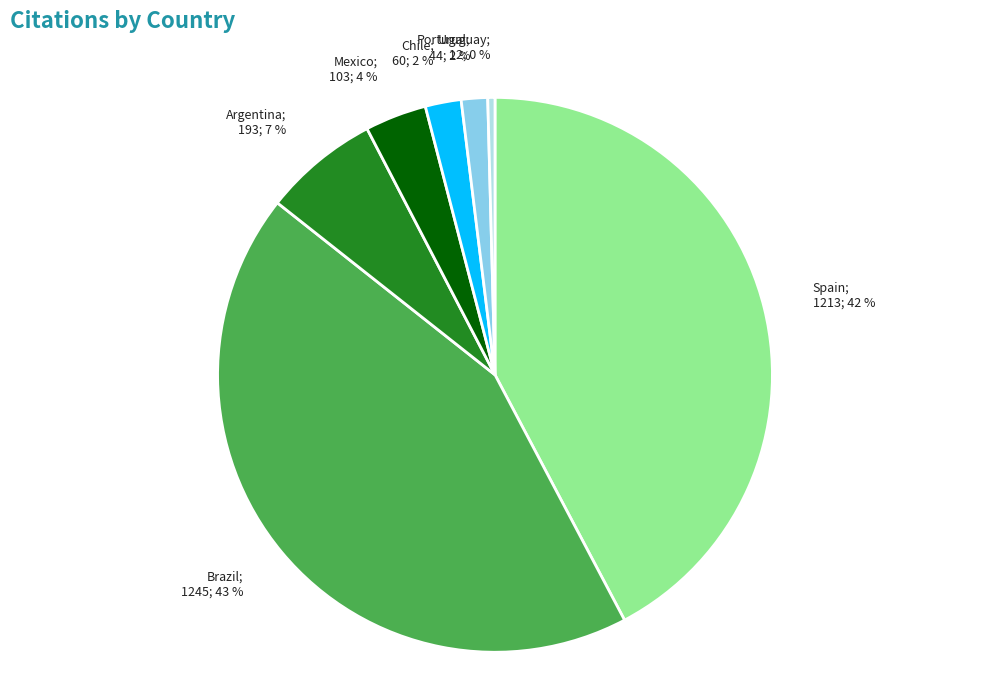

The Spain slice represents 42% of the pie. True or false?

True